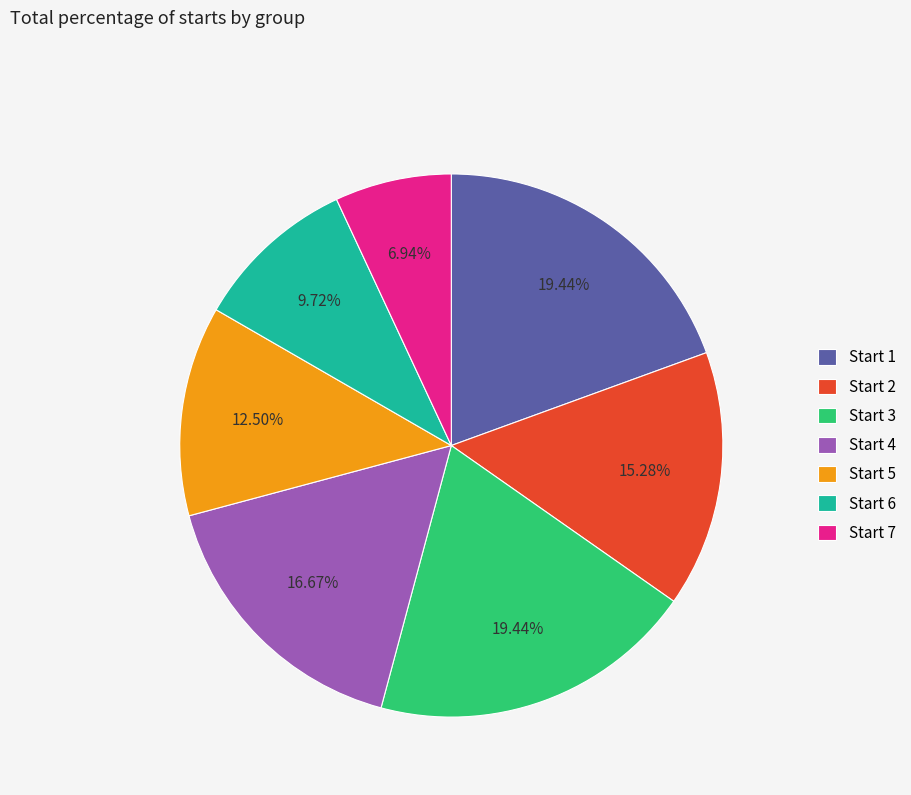

Combined, do Start 4 and Start 6 account for over 50%?

No